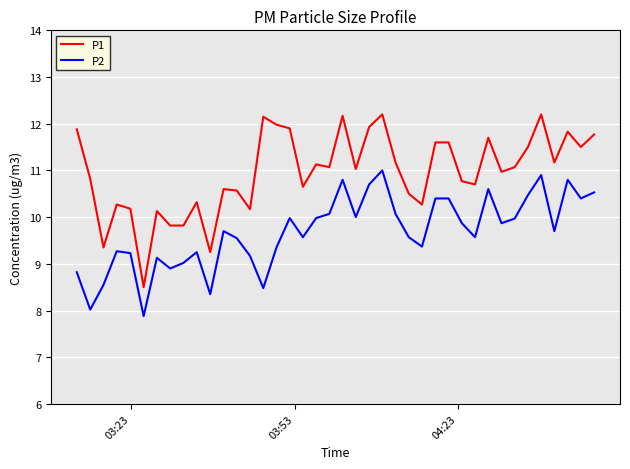

What is the difference between the maximum and minimum values in the P1 series?

3.7